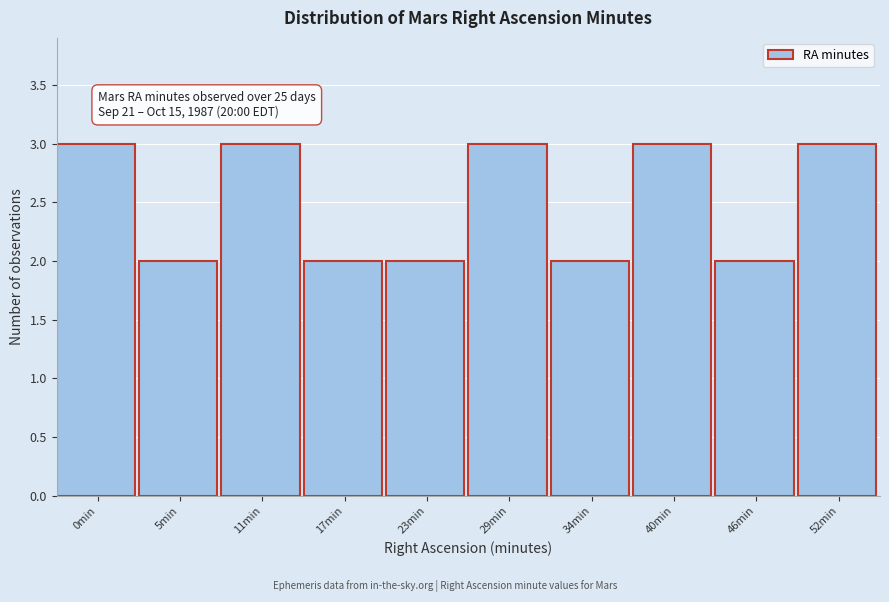

Reading right to left, transcribe all the data shown in this chart.

3	2	3	2	3	2	2	3	2	3